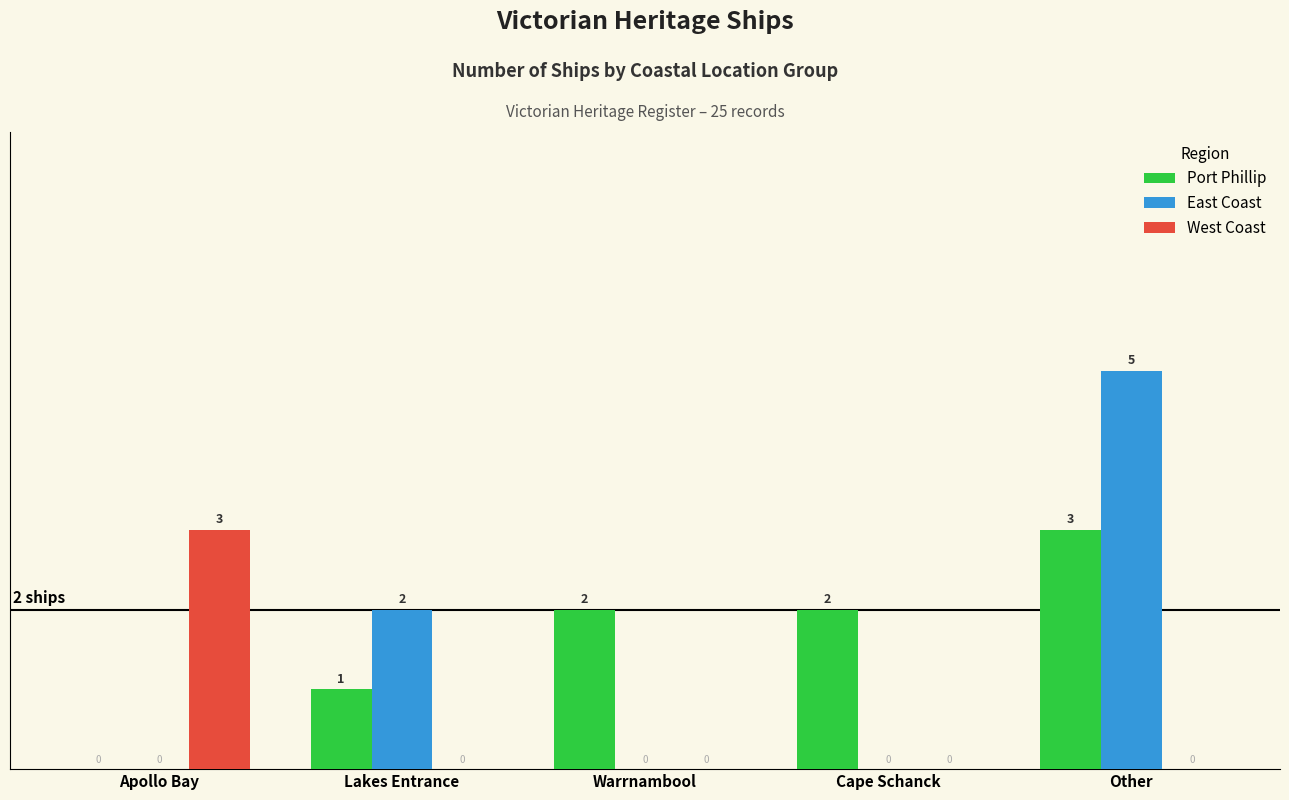

Which category has the highest value in the West Coast series?

Apollo Bay